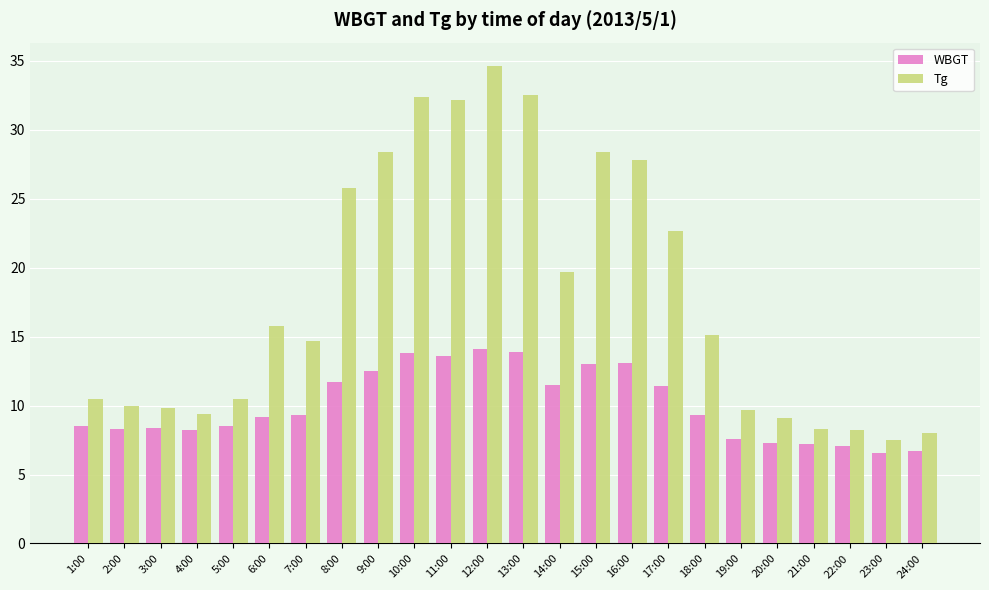

Is it true that Tg equals 14.1 at 21:00?

False